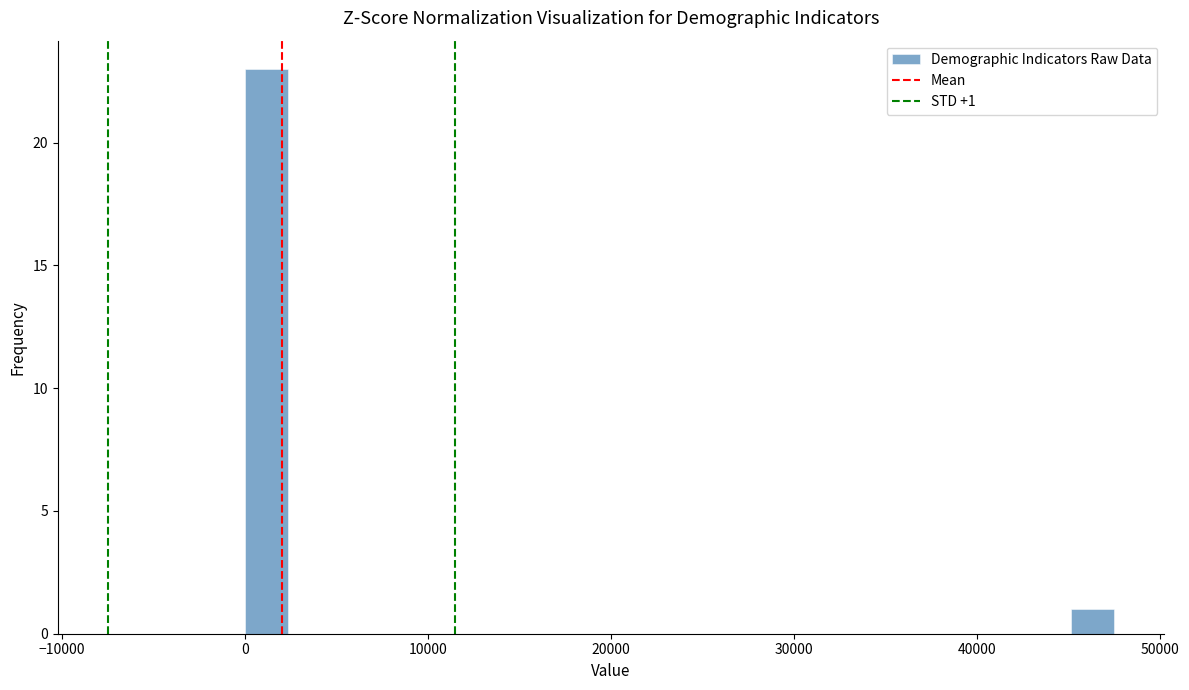

Read against the x-axis, roughly where is the centre of the tallest bar?

1000